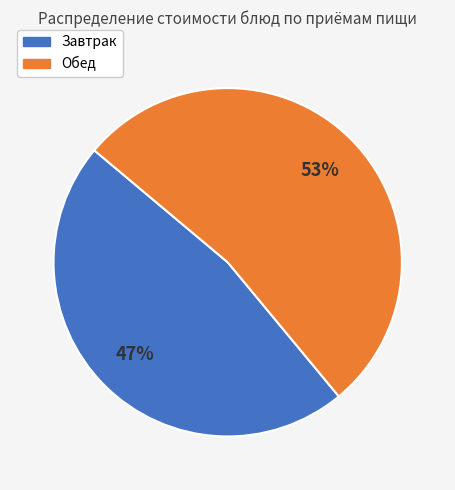

True or false: Обед accounts for 33% of the total.

False